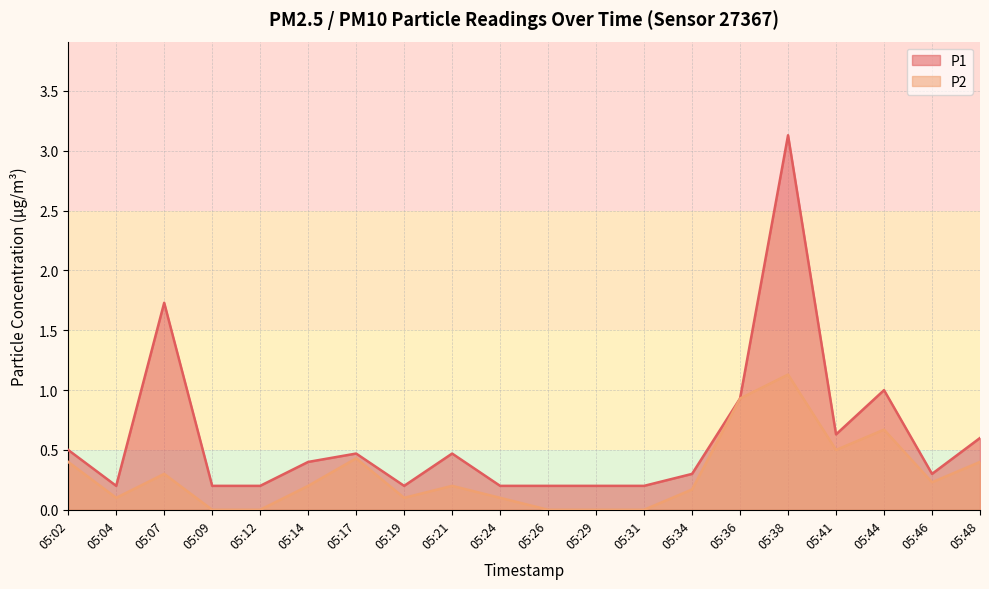

At which category does P1 reach its first local peak?

05:07